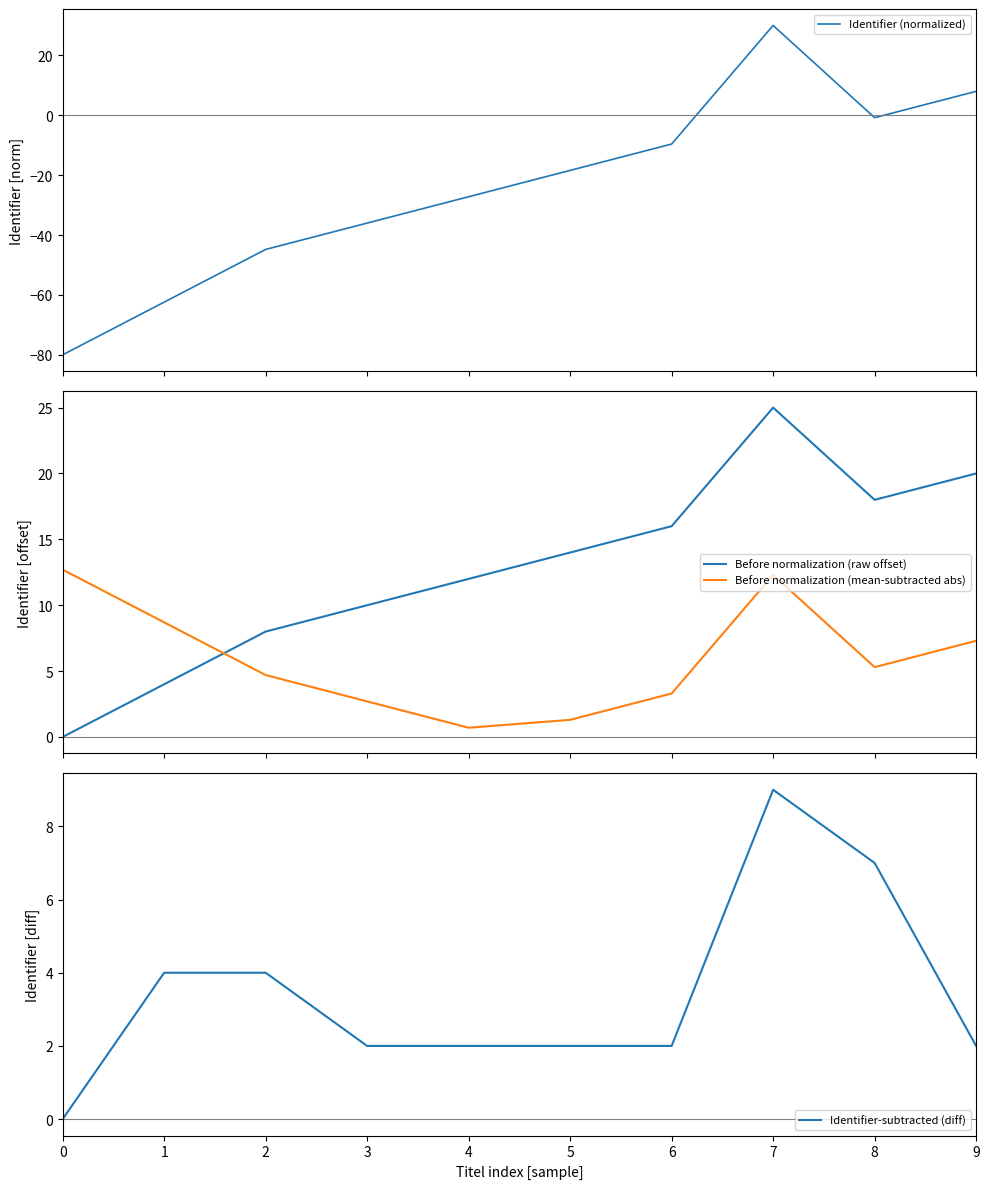

Where is the first local maximum for Identifier (normalized)?

7